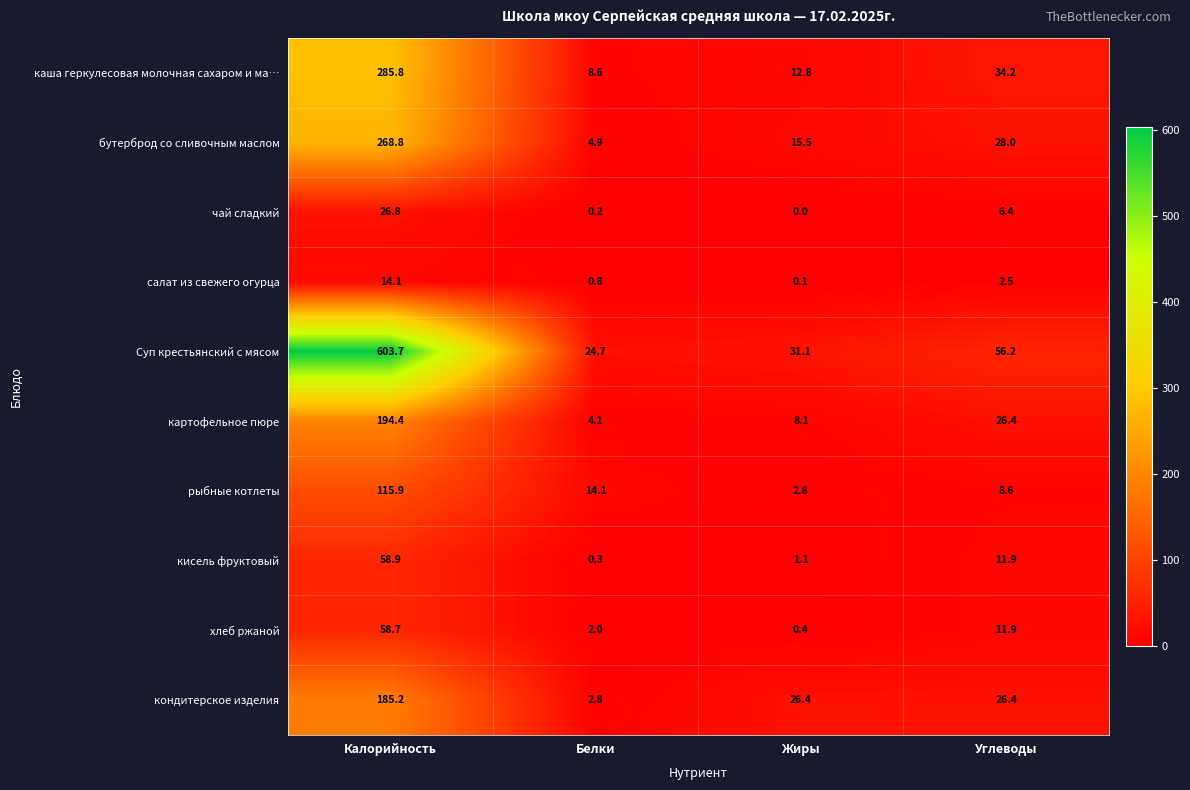

What is the total value across all series at Белки?

62.5